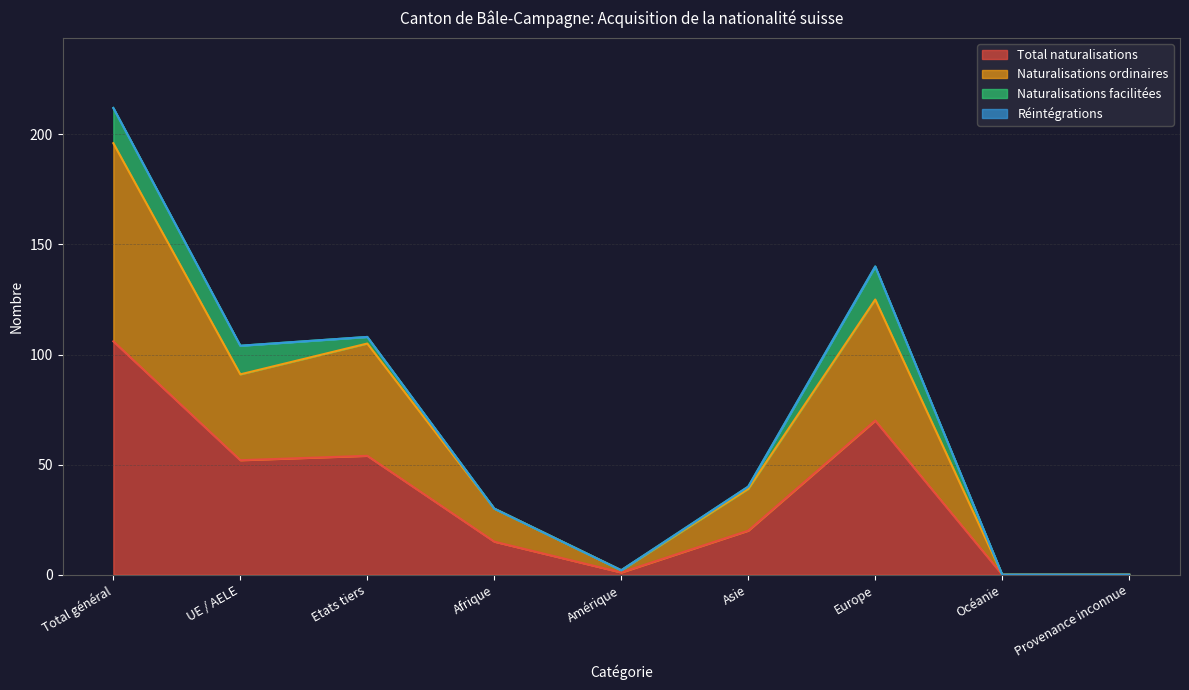

The value of Total naturalisations at Total général is 106. True or false?

True